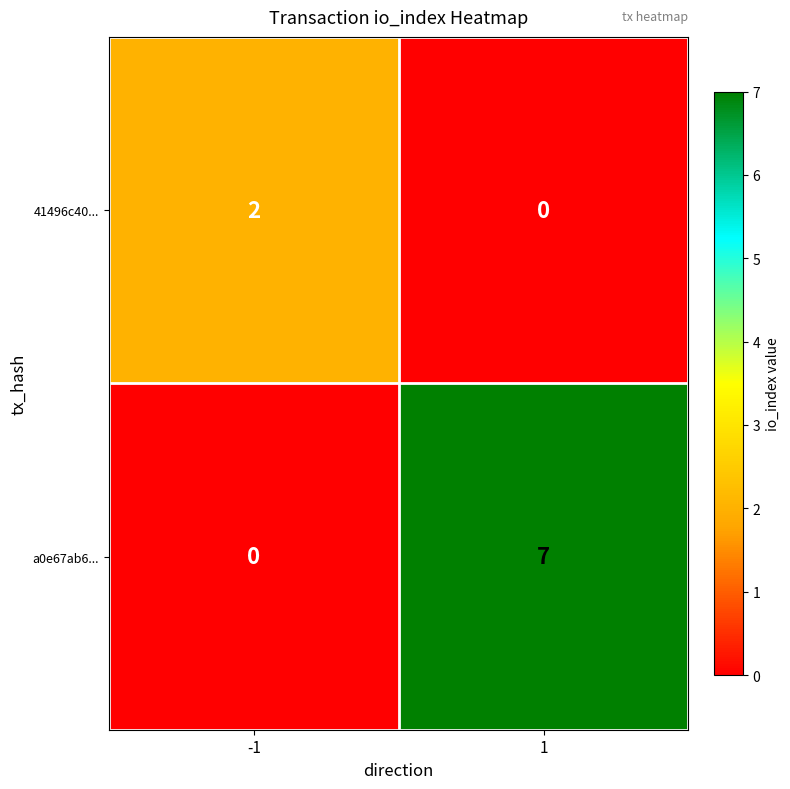

What is the difference between the highest and lowest values at -1?

2